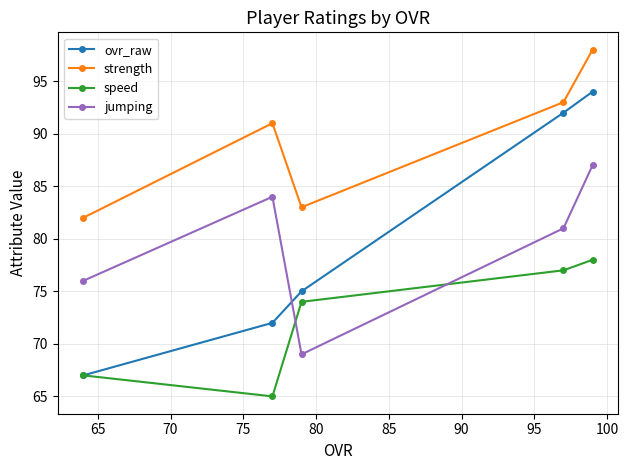

How many series are shown in this chart?

4